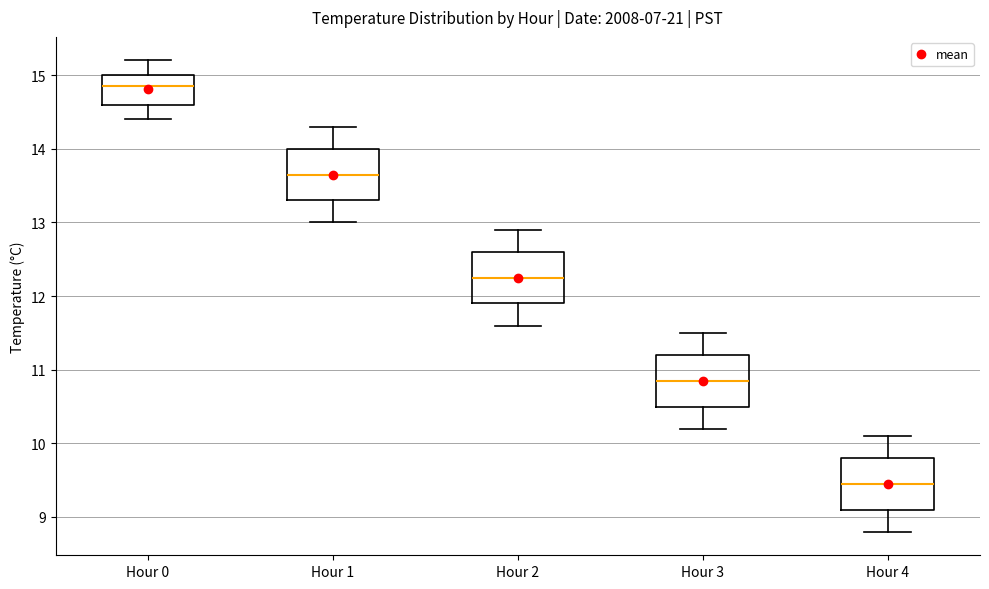

Reading left to right, transcribe this box plot: for each box, give where its median line is, the range the box spans, and where its two whiskers end, as read against the y-axis. The values are not printed on the chart, so give them approximately, as read against the axis.

Hour 0: median 14.9, box 14.6 to 15.0, whiskers 14.4 to 15.2
Hour 1: median 13.7, box 13.3 to 14.0, whiskers 13.0 to 14.3
Hour 2: median 12.3, box 11.9 to 12.6, whiskers 11.6 to 12.9
Hour 3: median 10.9, box 10.5 to 11.2, whiskers 10.2 to 11.5
Hour 4: median 9.5, box 9.1 to 9.8, whiskers 8.8 to 10.1